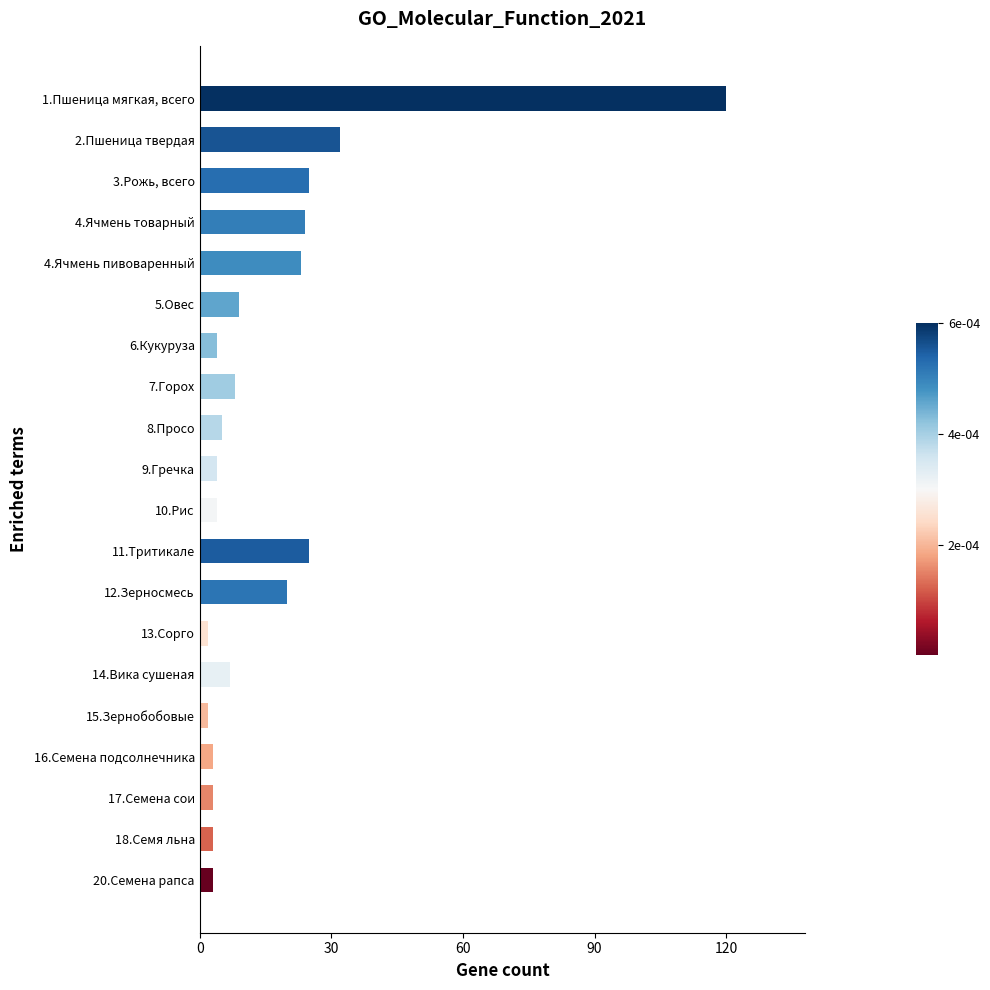

How many values are below 7?

10